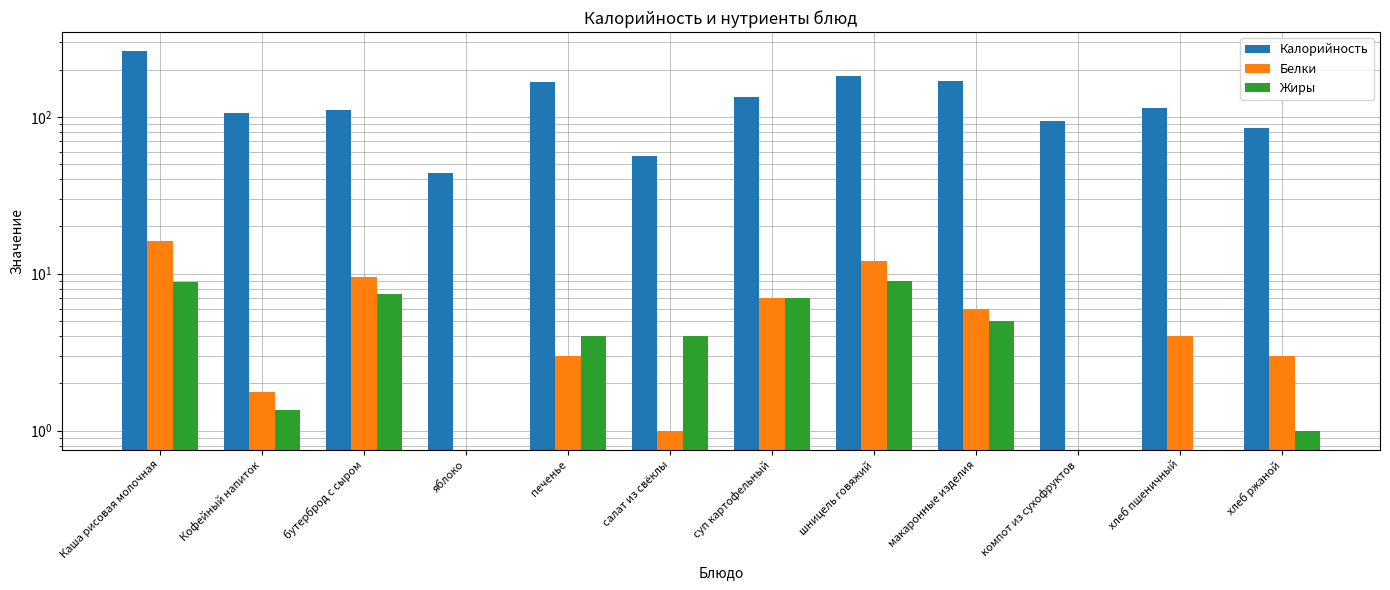

Reading left to right, what are all the values shown in this chart?

Калорийность: Каша рисовая молочная=262.5	Кофейный напиток=105.3	бутерброд с сыром=110.1	яблоко=44.0	печенье=167.0	салат из свёклы=56.0	суп картофельный=134.0	шницель говяжий=183.0	макаронные изделия=168.0	компот из сухофруктов=94.0	хлеб пшеничный=113.0	хлеб ржаной=85.0
Белки: Каша рисовая молочная=16.2	Кофейный напиток=1.8	бутерброд с сыром=9.5	яблоко=0.0	печенье=3.0	салат из свёклы=1.0	суп картофельный=7.0	шницель говяжий=12.0	макаронные изделия=6.0	компот из сухофруктов=0.0	хлеб пшеничный=4.0	хлеб ржаной=3.0
Жиры: Каша рисовая молочная=8.9	Кофейный напиток=1.4	бутерброд с сыром=7.4	яблоко=0.0	печенье=4.0	салат из свёклы=4.0	суп картофельный=7.0	шницель говяжий=9.0	макаронные изделия=5.0	компот из сухофруктов=0.0	хлеб пшеничный=0.0	хлеб ржаной=1.0